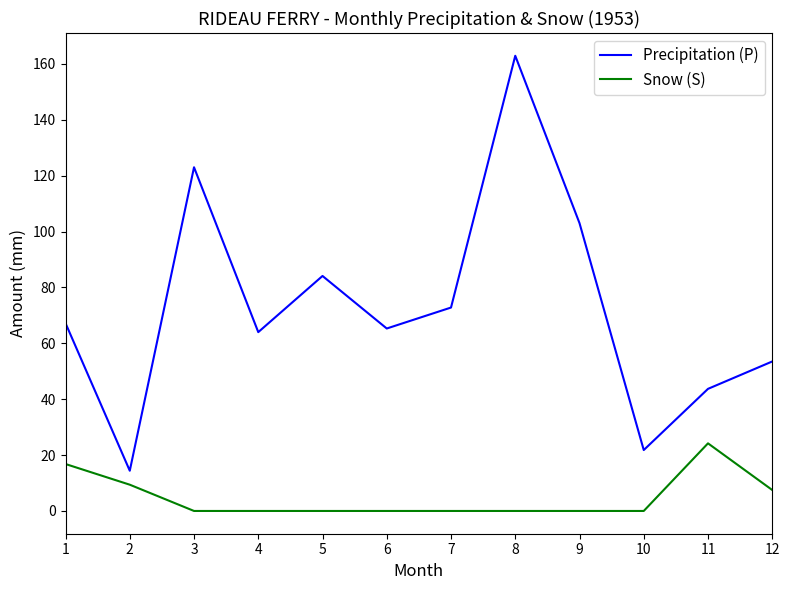

True or false: Snow (S) and Precipitation (P) cross at least once.

False